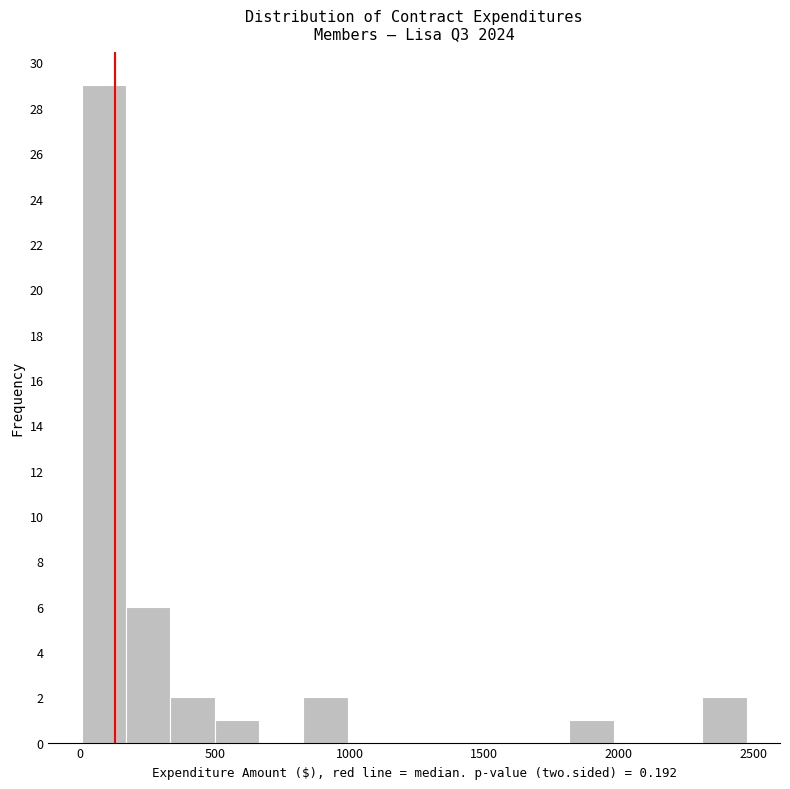

Read against the x-axis, roughly where is the centre of the tallest bar?

100